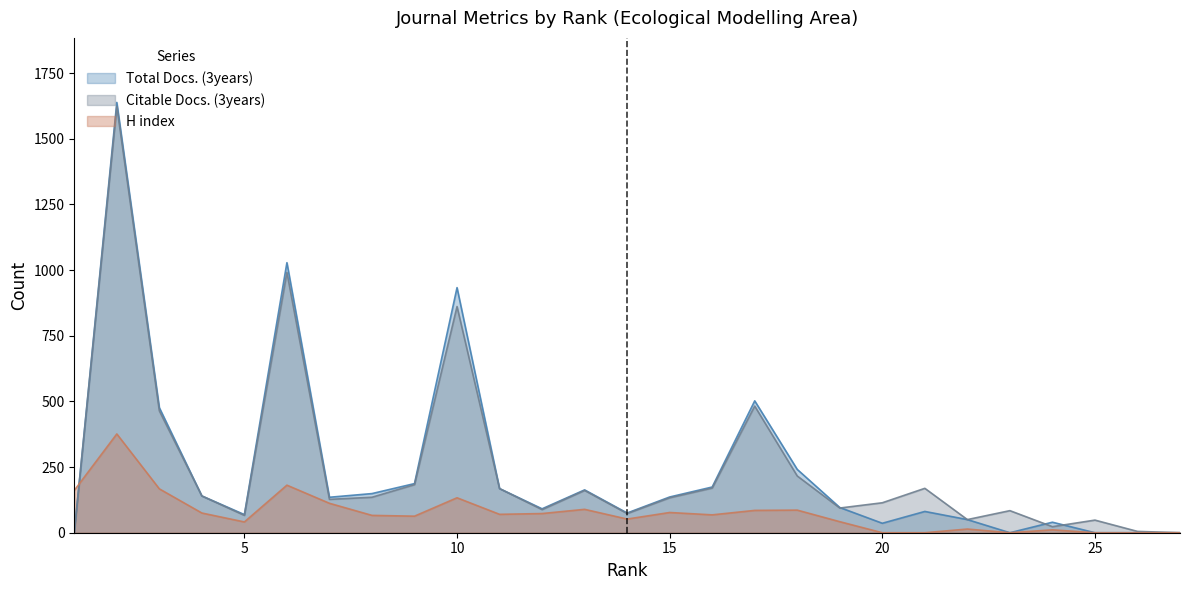

Reading left to right, list all the values displayed in this chart.

Total Docs. (3years): 1=0	2=1638	3=476	4=140	5=69	6=1028	7=135	8=149	9=187	10=933	11=168	12=91	13=163	14=75	15=136	16=174	17=502	18=241	19=96	20=36	21=81	22=50	23=0	24=40	25=0	26=0	27=0
Citable Docs. (3years): 1=0	2=1623	3=464	4=140	5=66	6=991	7=127	8=135	9=183	10=861	11=168	12=88	13=161	14=73	15=133	16=170	17=482	18=216	19=94	20=114	21=169	22=50	23=84	24=23	25=48	26=5	27=0
H index: 1=161	2=376	3=167	4=75	5=41	6=181	7=112	8=66	9=63	10=133	11=70	12=73	13=89	14=52	15=77	16=68	17=85	18=86	19=42	20=0	21=0	22=14	23=0	24=11	25=0	26=0	27=0